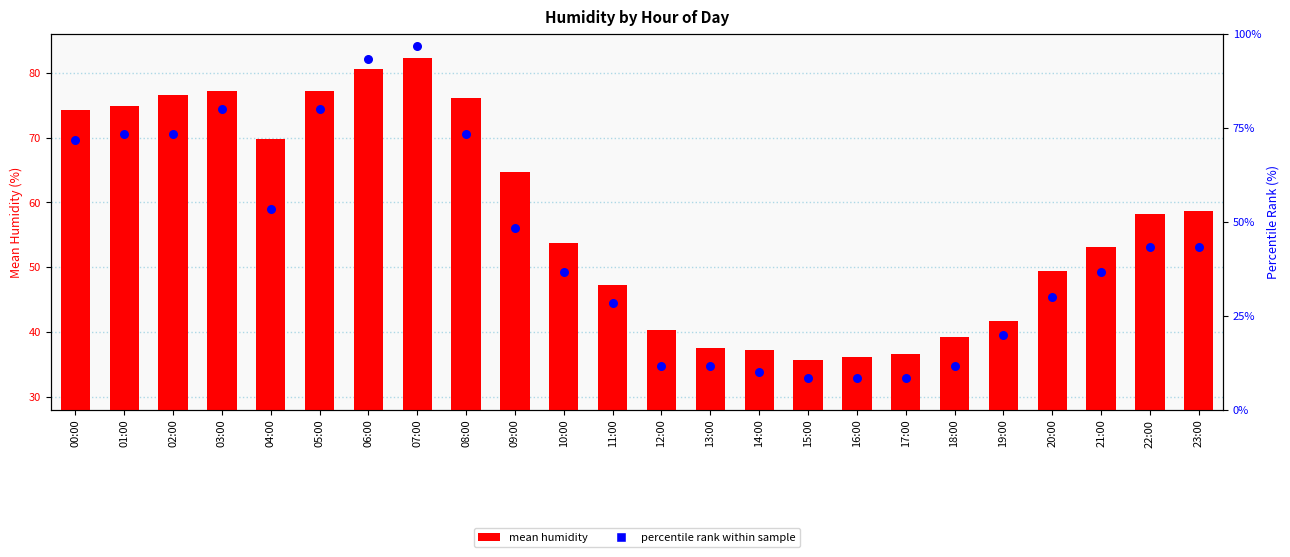

What are all the series names shown in the legend?

mean humidity, percentile rank within sample